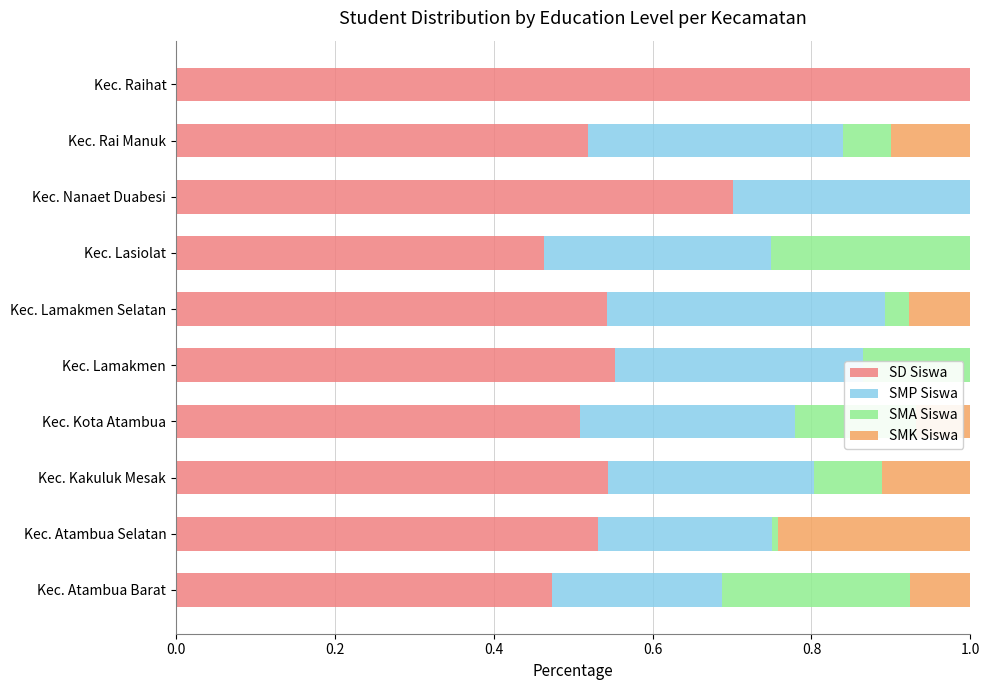

What is the sum of the SD Siswa values at Kec. Atambua Barat and Kec. Raihat?

1.5